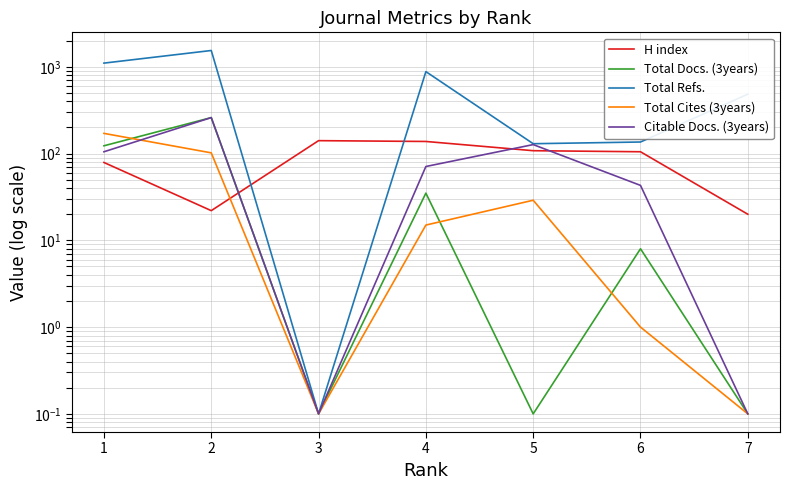

Is this an area chart (filled region under the line)?

No